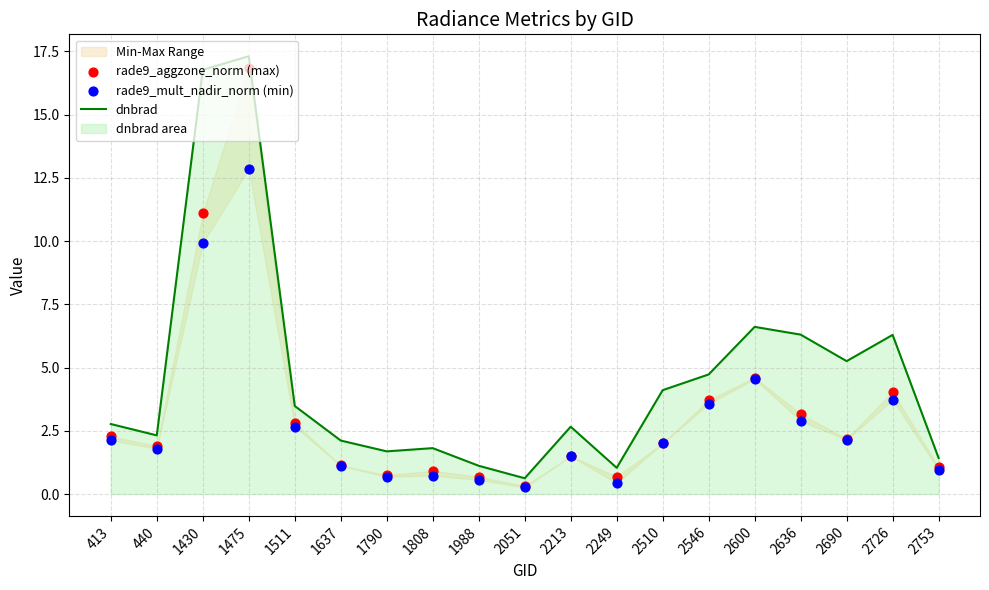

True or false: dnbrad has a value of 1.2 at 2690.

False